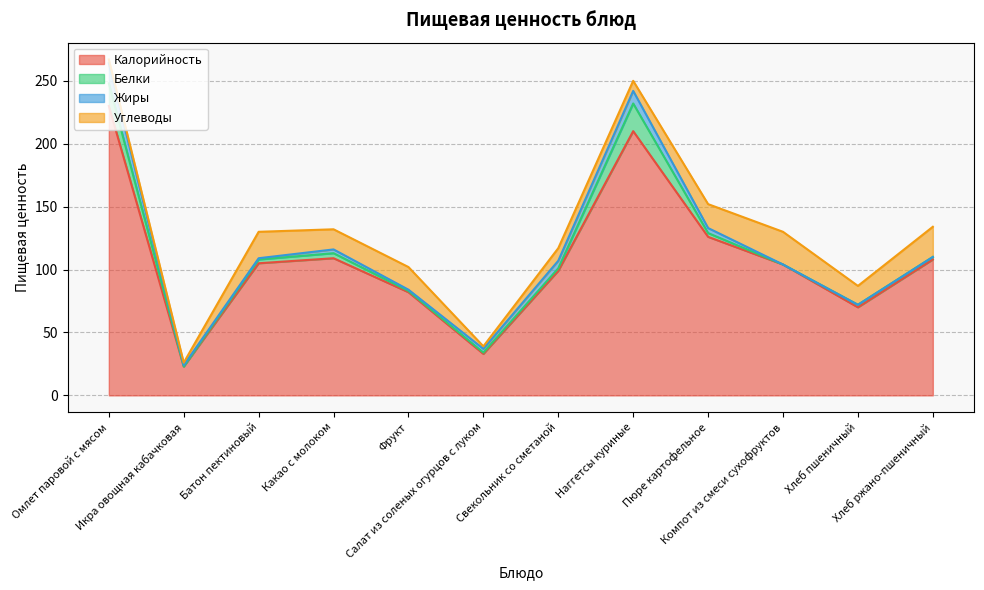

How many interior local valleys does the Калорийность series have?

3